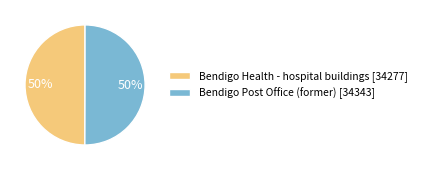

How many segments does this pie chart have?

2